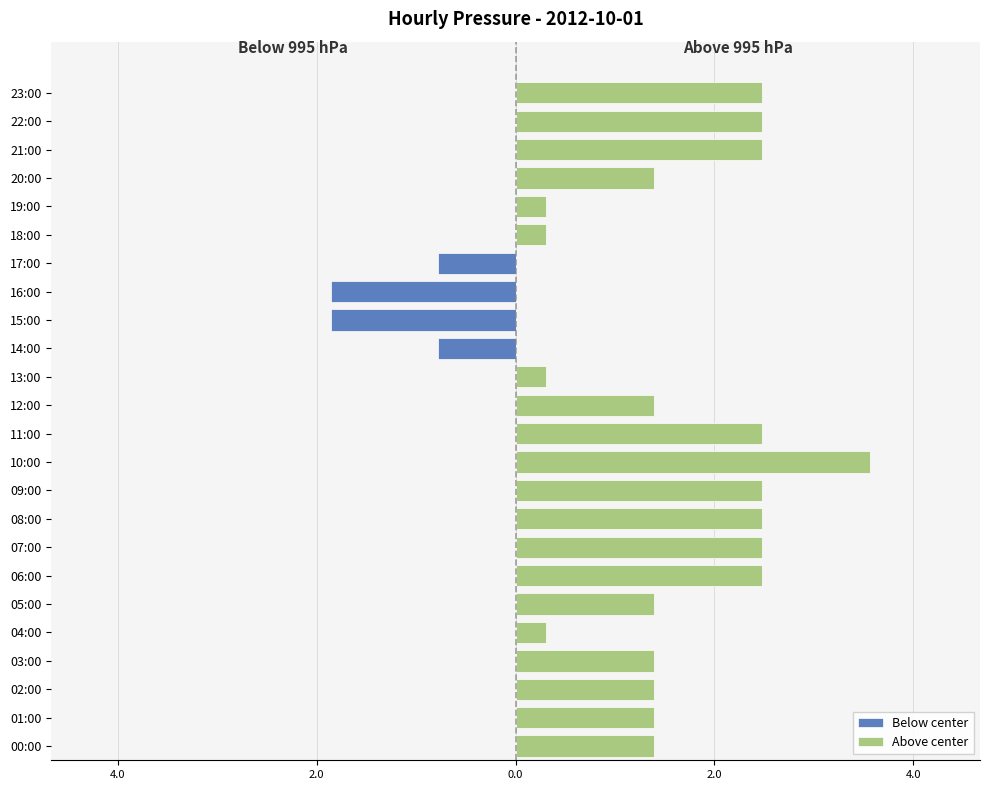

How many Below center values are between 0 and 1?

20